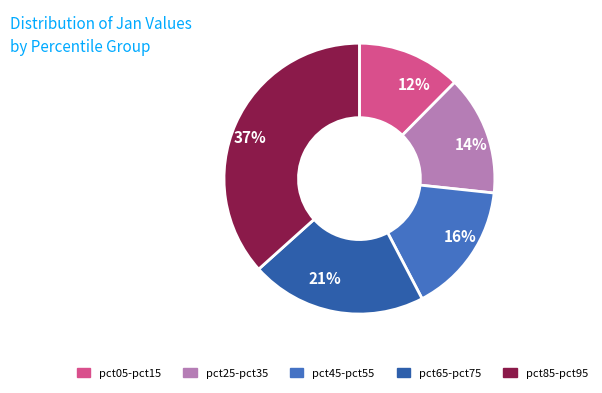

How many slices are in this pie chart?

5